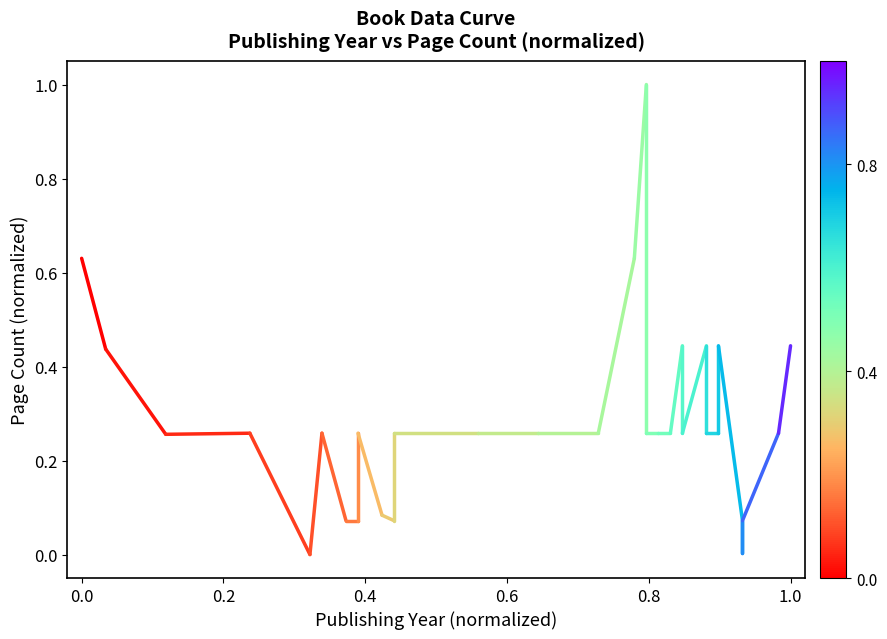

How many values are between 0 and 1?

2